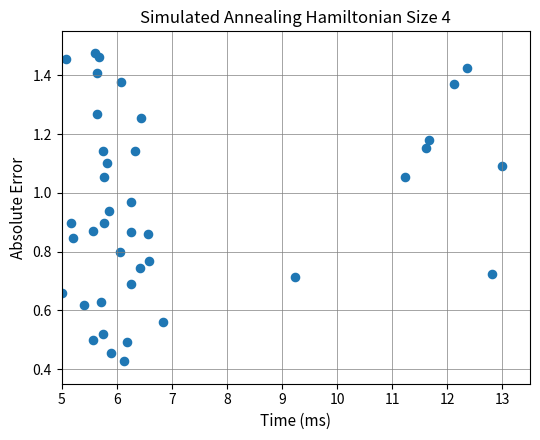

What is the range of X values (max minus min)?

8.0